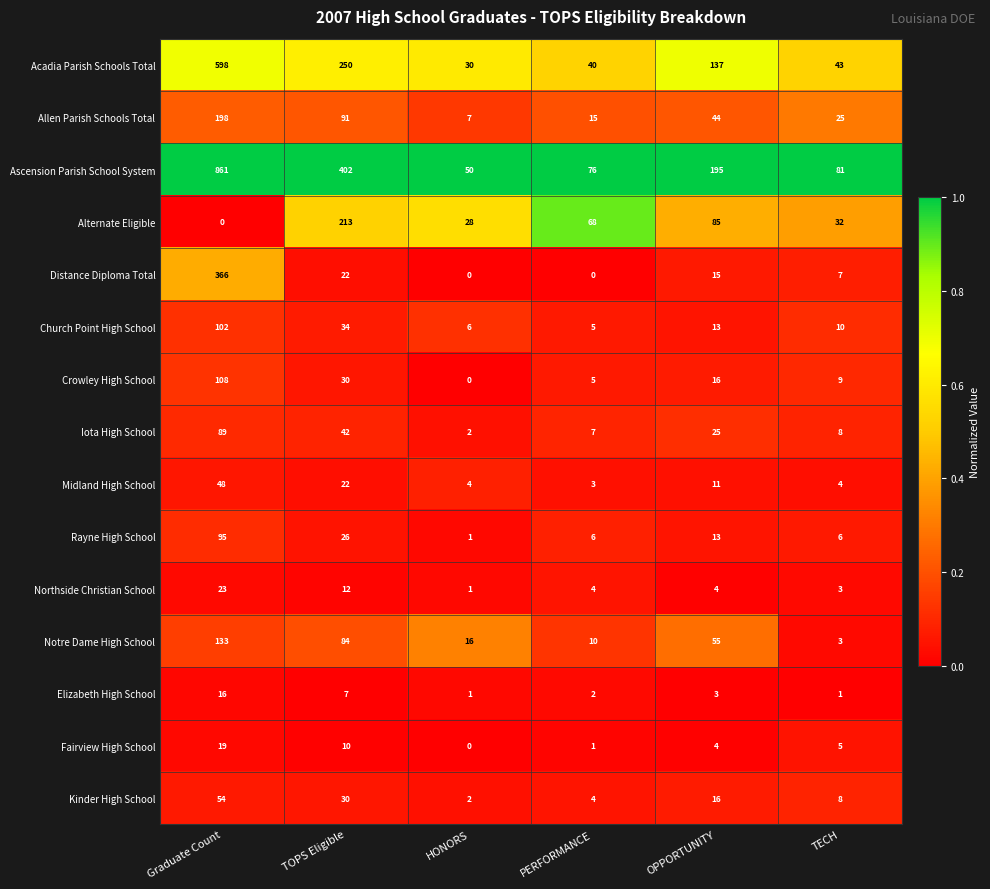

What is the sum of the Allen Parish Schools Total values at TOPS Eligible and TECH?

116